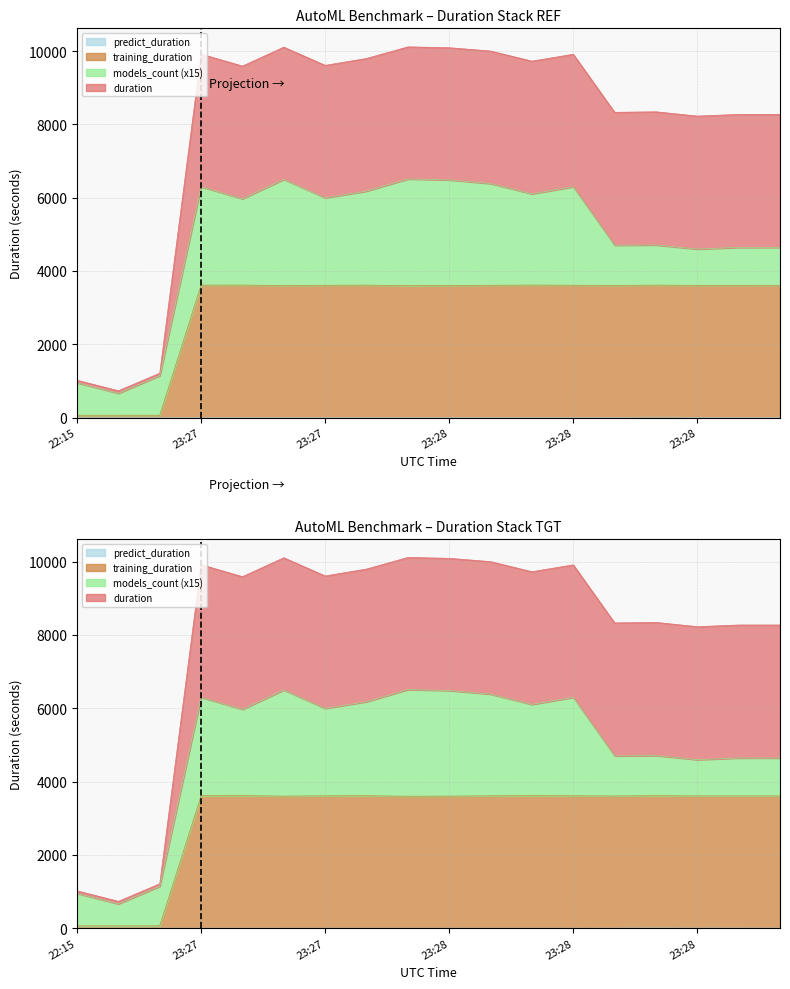

True or false: duration and predict_duration intersect in this chart.

False